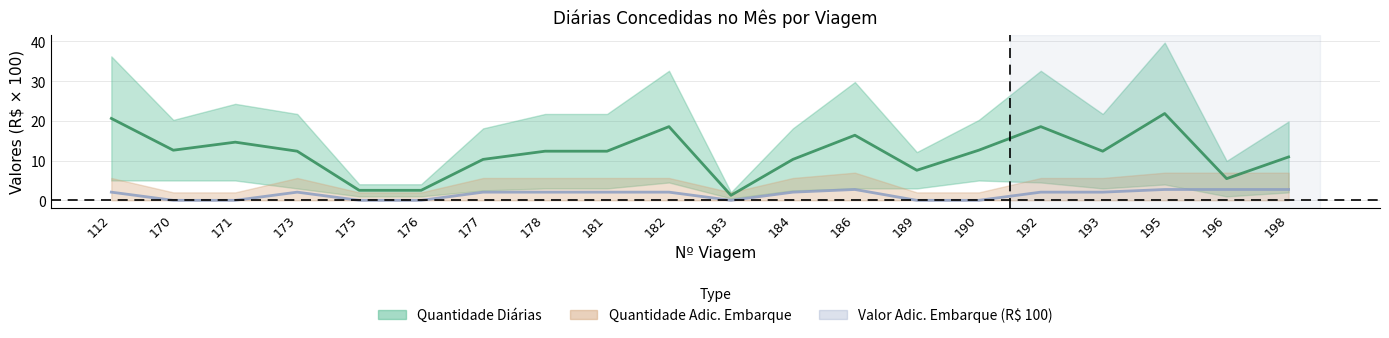

What is the difference between the highest and lowest values at 173?

10.3